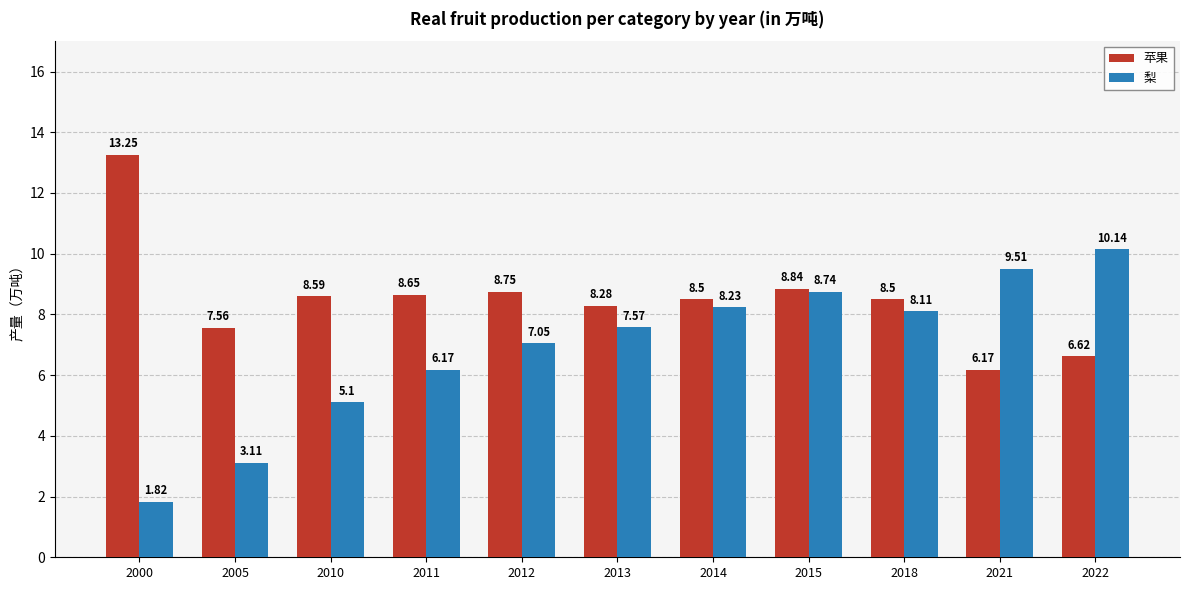

Is the value of 苹果 at 2010 greater than the value of 梨 at 2021?

No